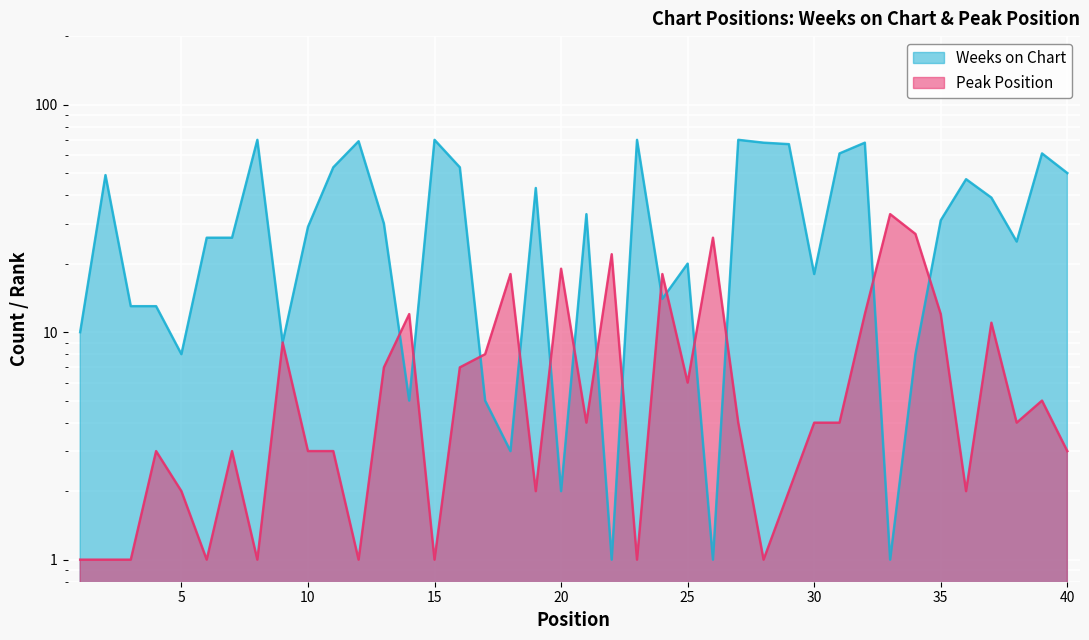

Which label corresponds to the smallest value in the chart?

22